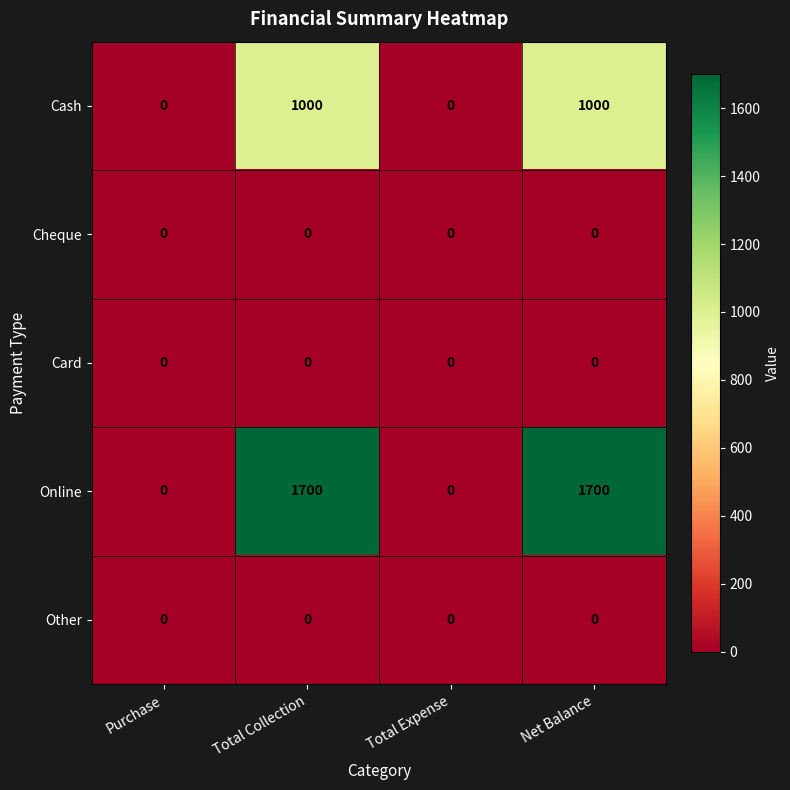

What is the total value across all series at Total Collection?

2700